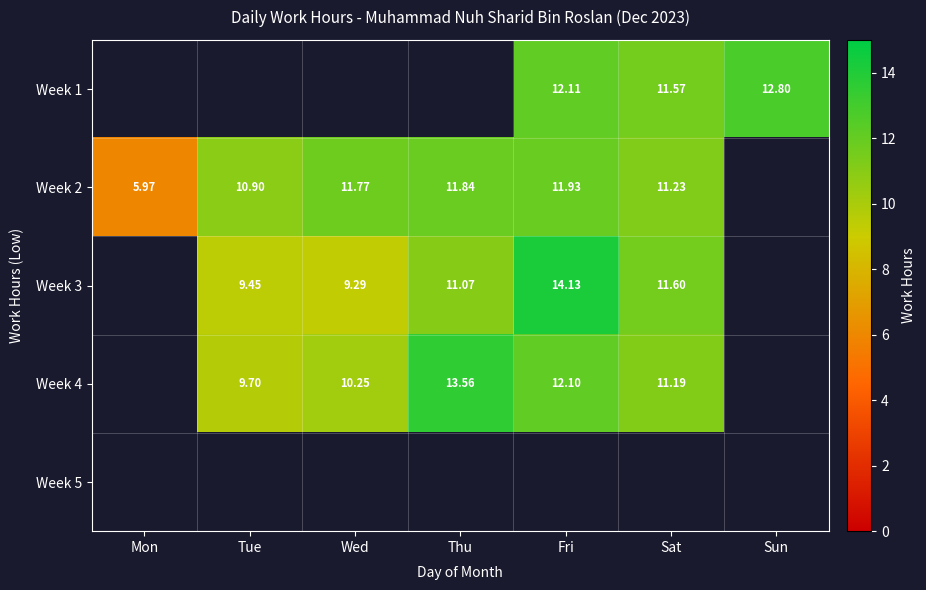

How many values in Week 2 are above zero?

6